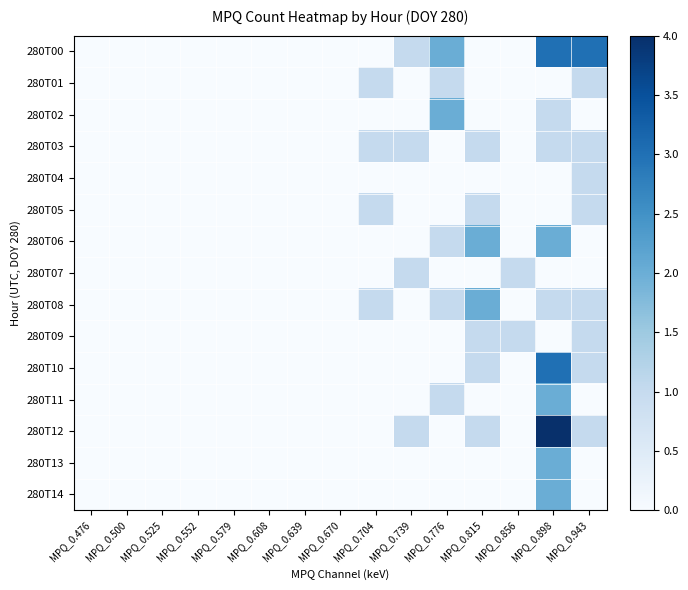

At which category is the sum across all series the highest?

MPQ_0.898